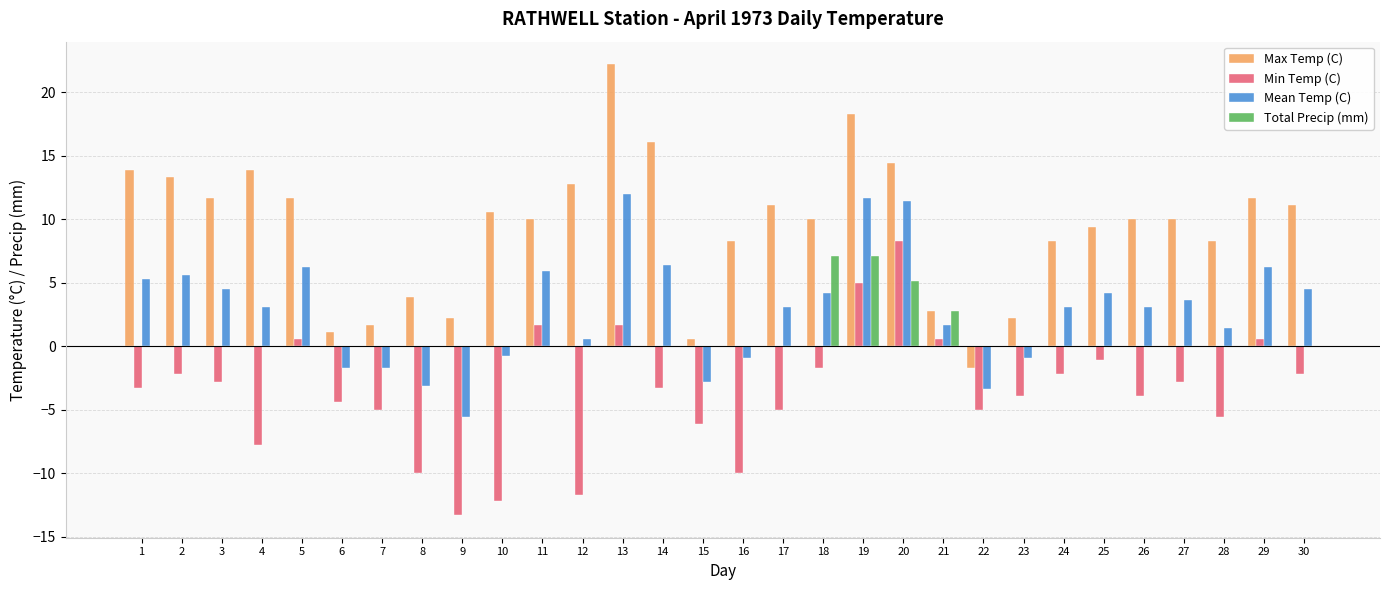

Which category has the highest value across all series?

13